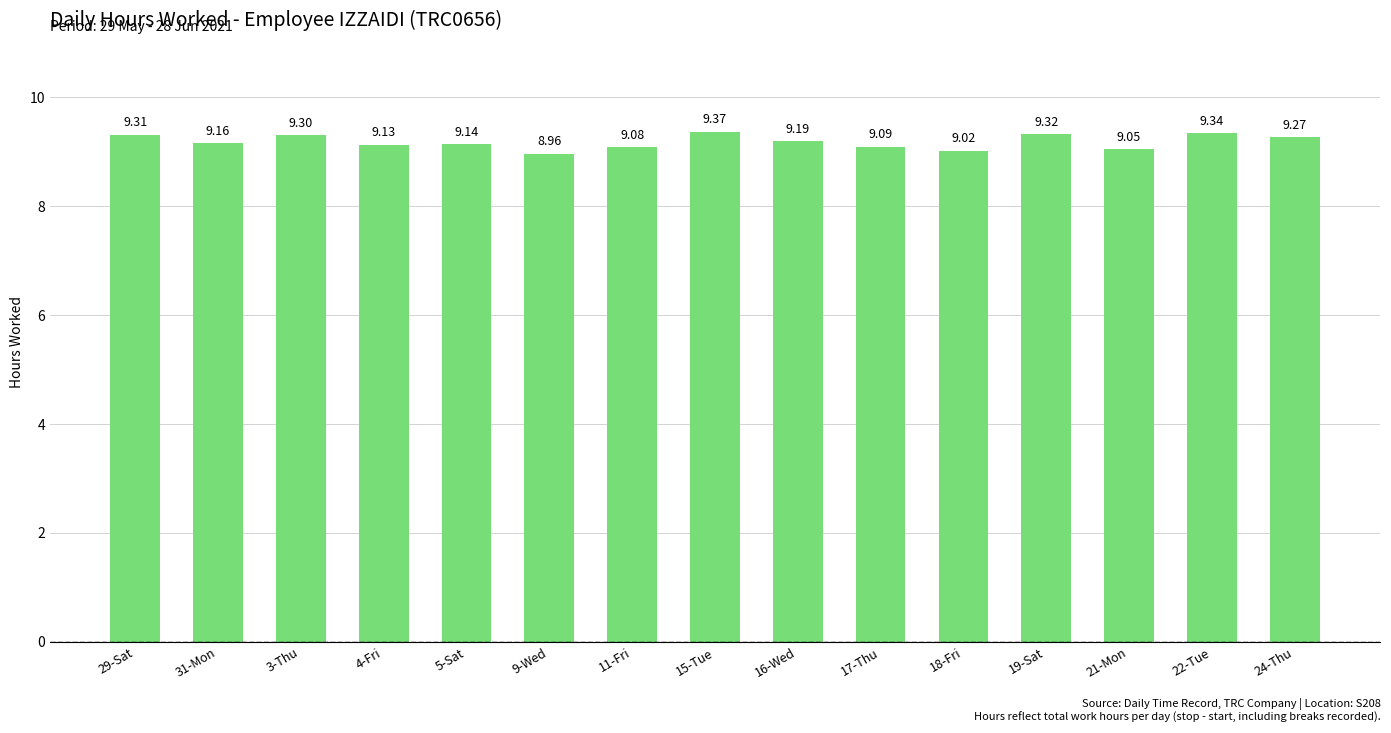

List the labels in order of value, largest first.

15-Tue, 22-Tue, 19-Sat, 29-Sat, 3-Thu, 24-Thu, 16-Wed, 31-Mon, 5-Sat, 4-Fri, 17-Thu, 11-Fri, 21-Mon, 18-Fri, 9-Wed